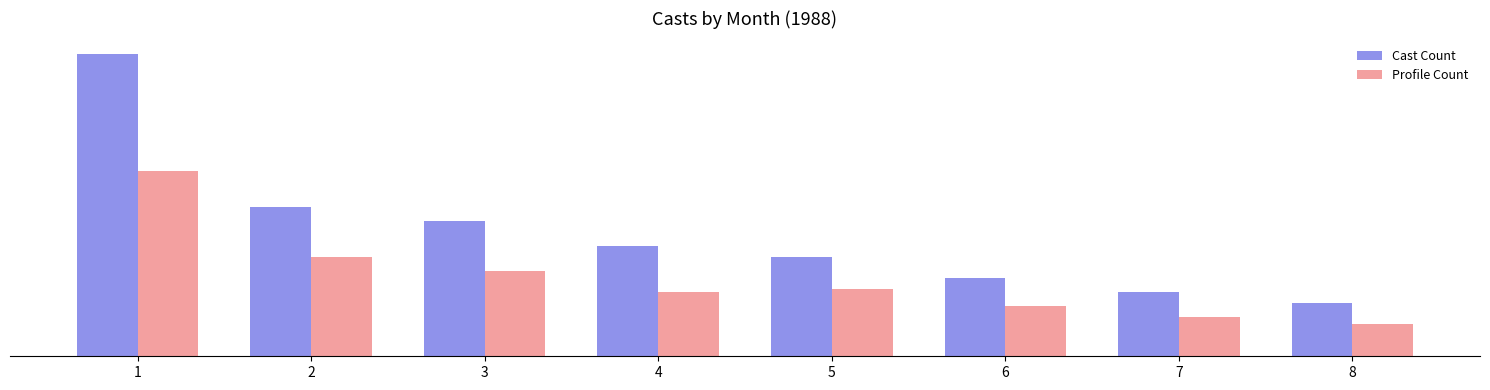

What is the average value of the Cast Count series?

35